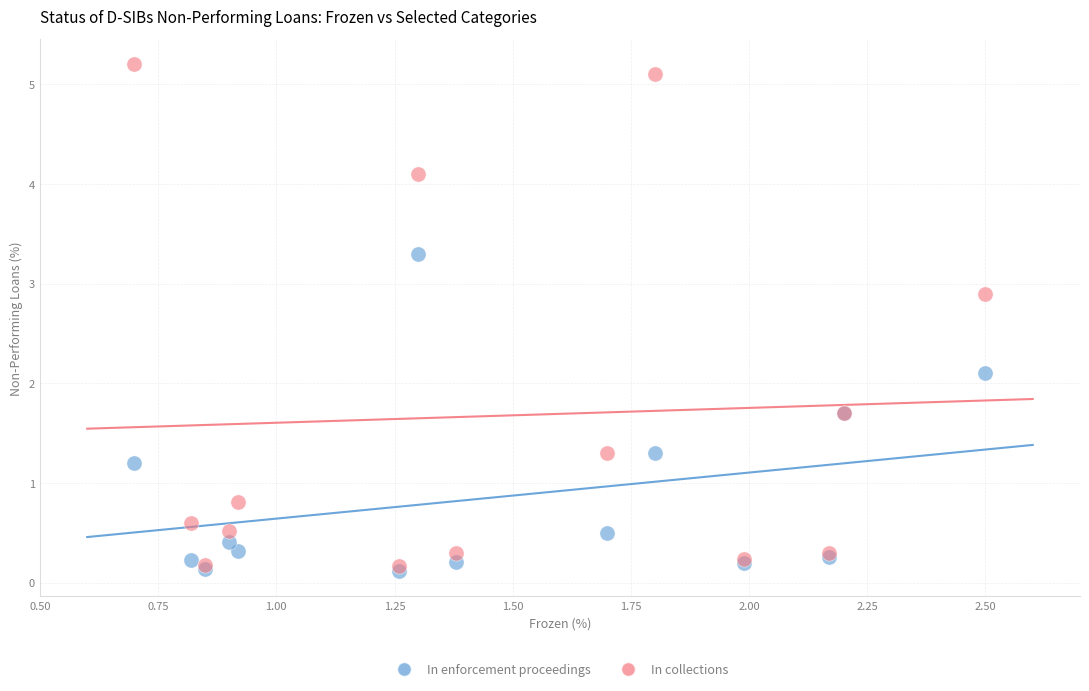

Across all series, what Y value is closest to 2?

2.1